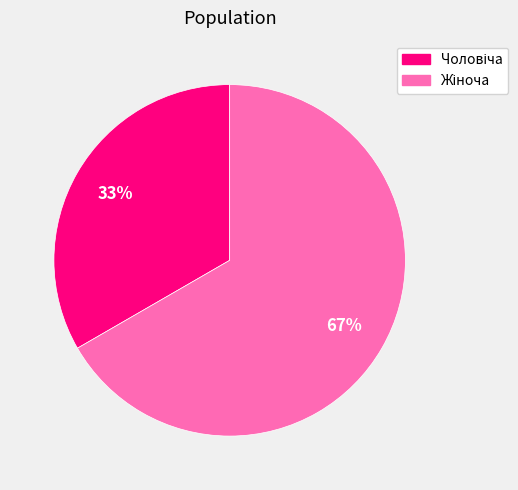

Is there any slice that represents more than half of the pie?

Yes